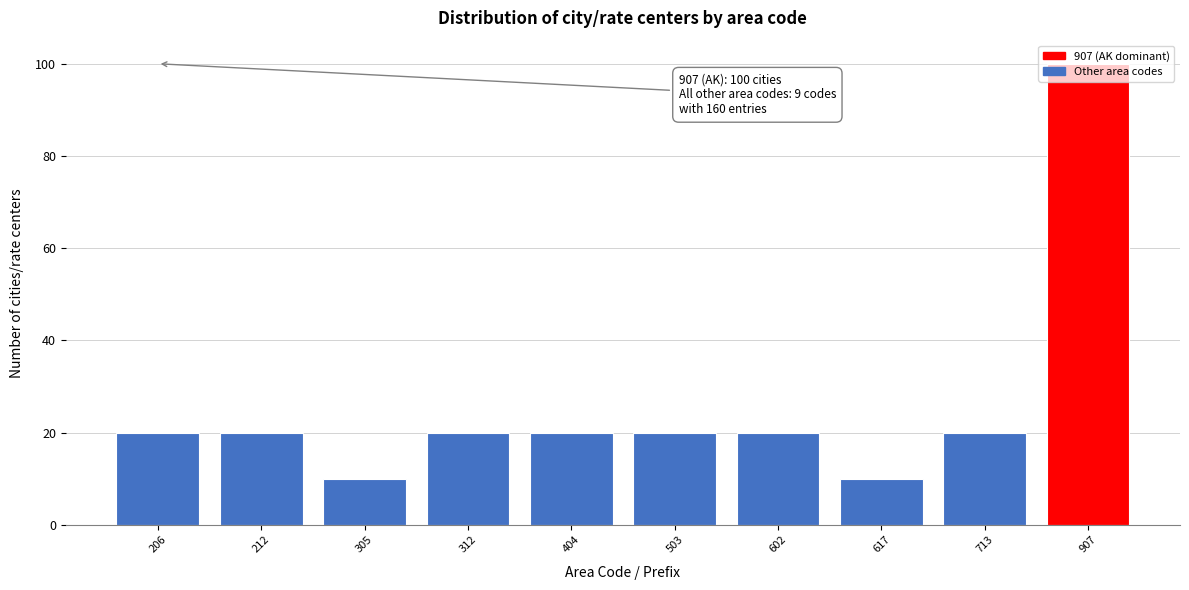

What is the value of the 2nd bar from the left?

20